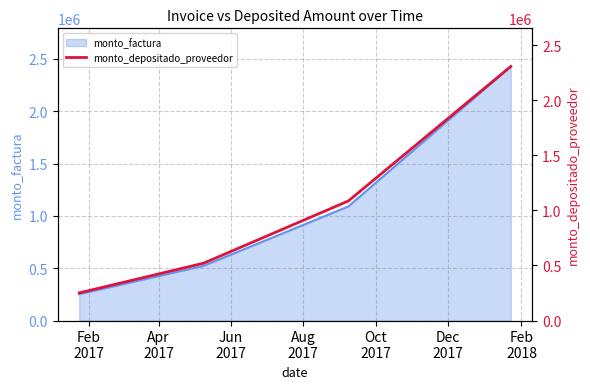

Which has a higher value, Apr
2017 or Aug
2017?

Aug
2017